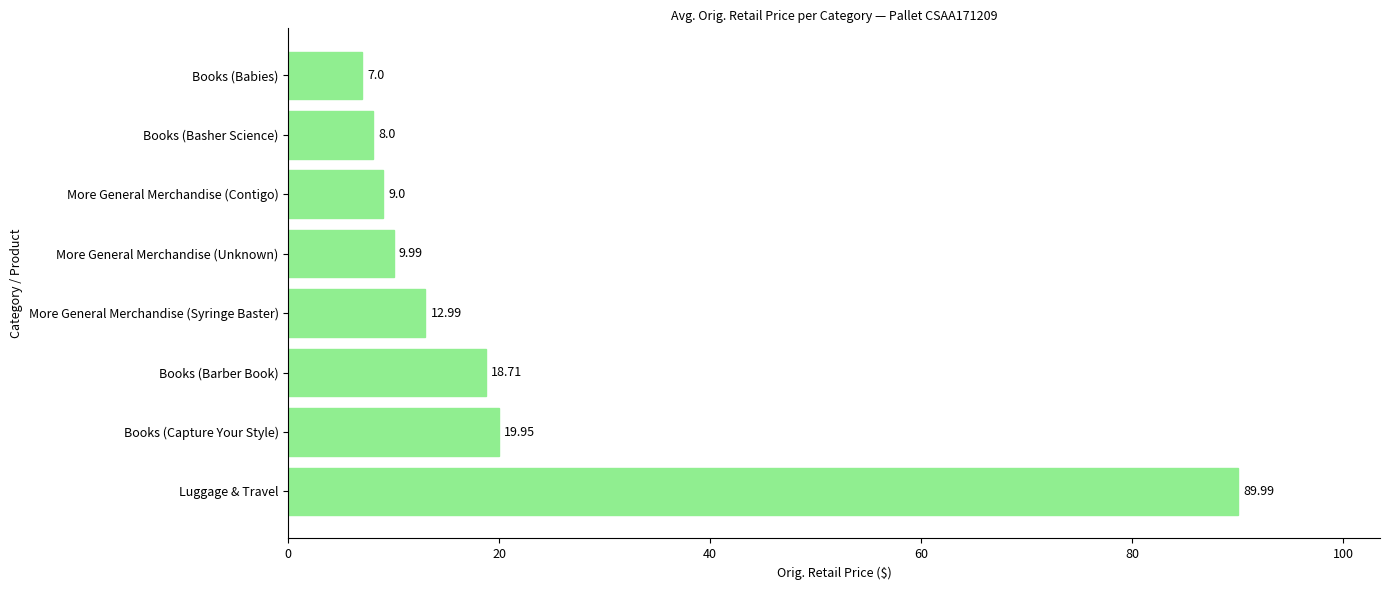

At which label is the value closest to 48?

Books (Capture Your Style)